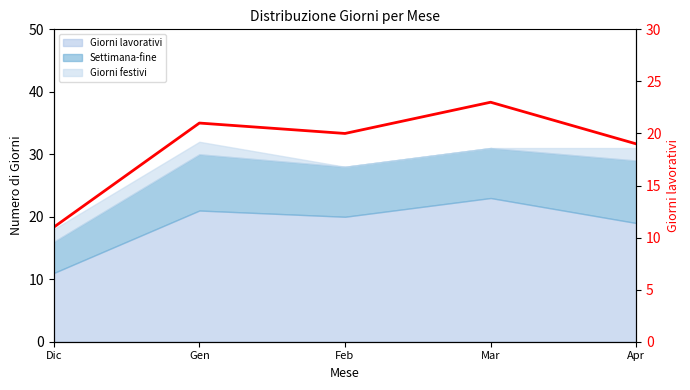

How many lines are shown in the chart?

1